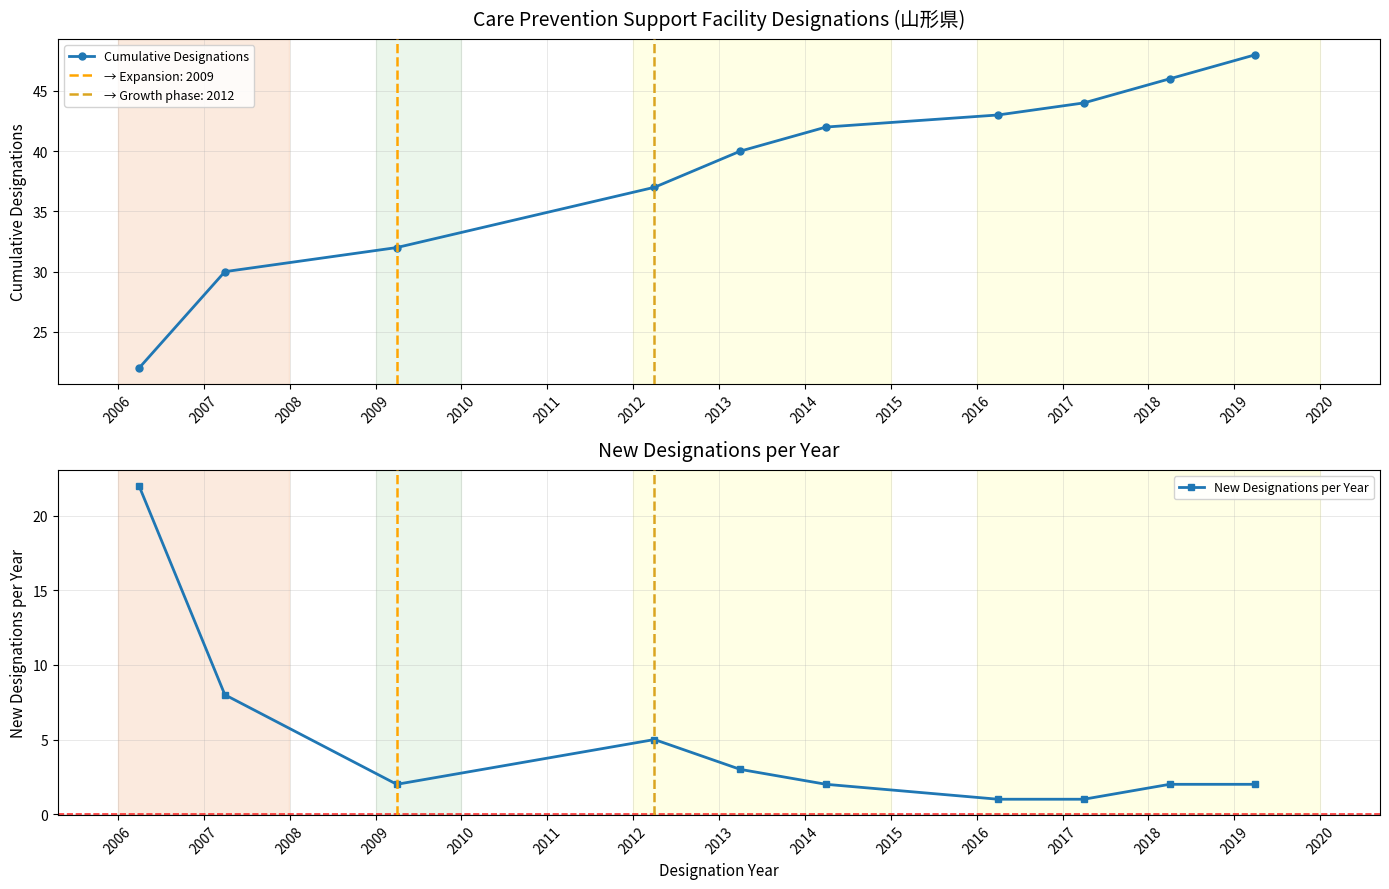

Reading left to right, transcribe all the data shown in this chart.

Cumulative Designations: 22	30	32	37	40	42	43	44	46	48
New Designations per Year: 22	8	2	5	3	2	1	1	2	2